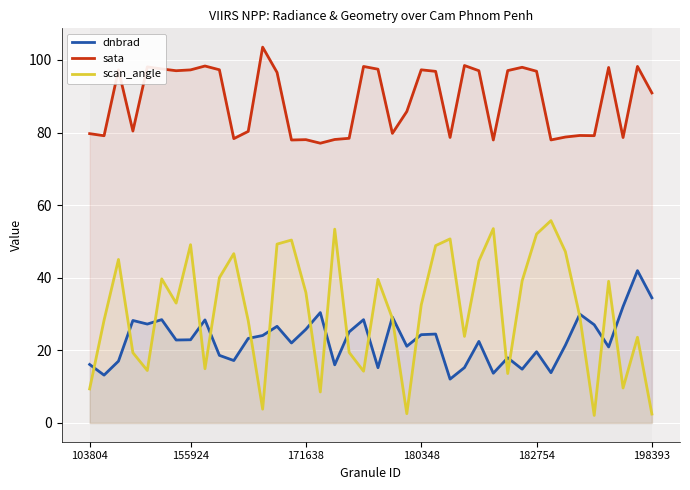

Which series has the largest range (max minus min)?

scan_angle